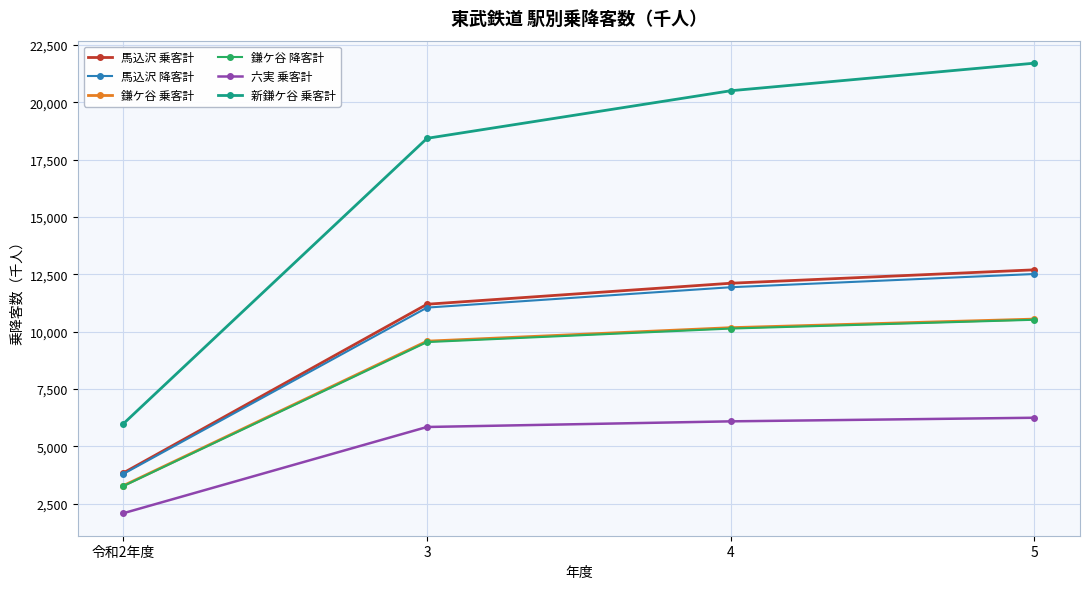

Rank the categories by 新鎌ケ谷 乗客計 value from highest to lowest.

5, 4, 3, 令和2年度